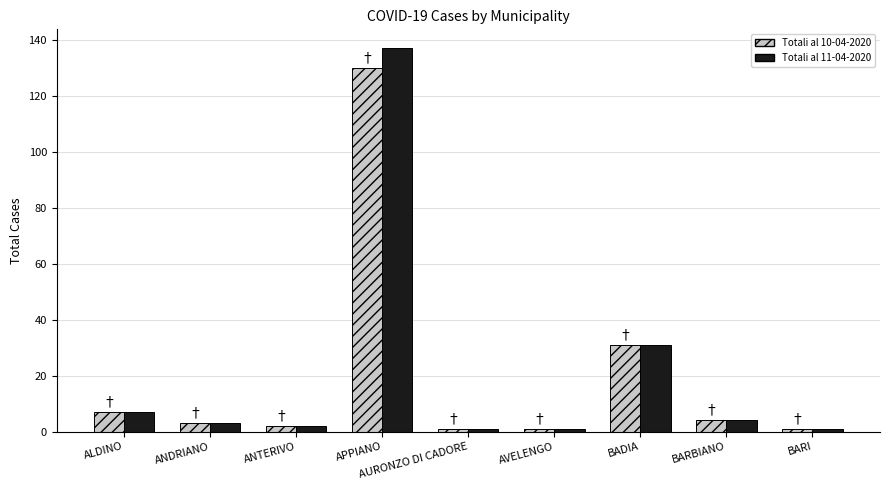

Rank the series by their maximum value, from highest to lowest.

Totali al 11-04-2020, Totali al 10-04-2020